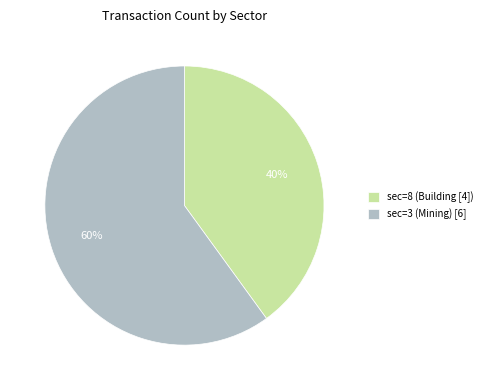

What percentage is the sec=3 (Mining) [6] slice, to the nearest percent?

60%